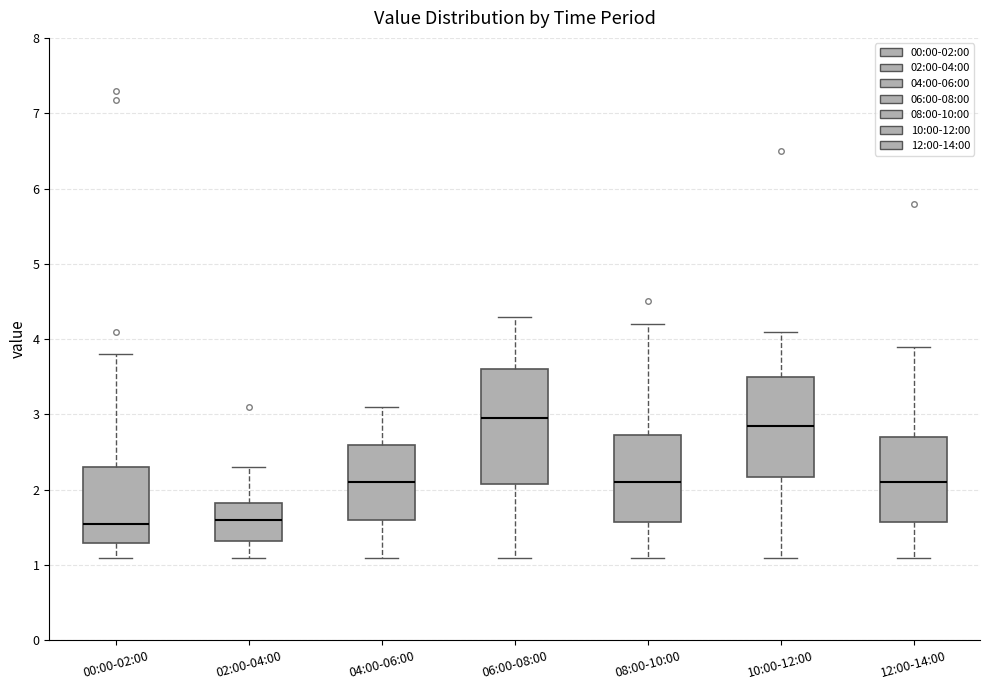

Comparing the boxes themselves (not the whiskers), which one is the tallest?

06:00-08:00